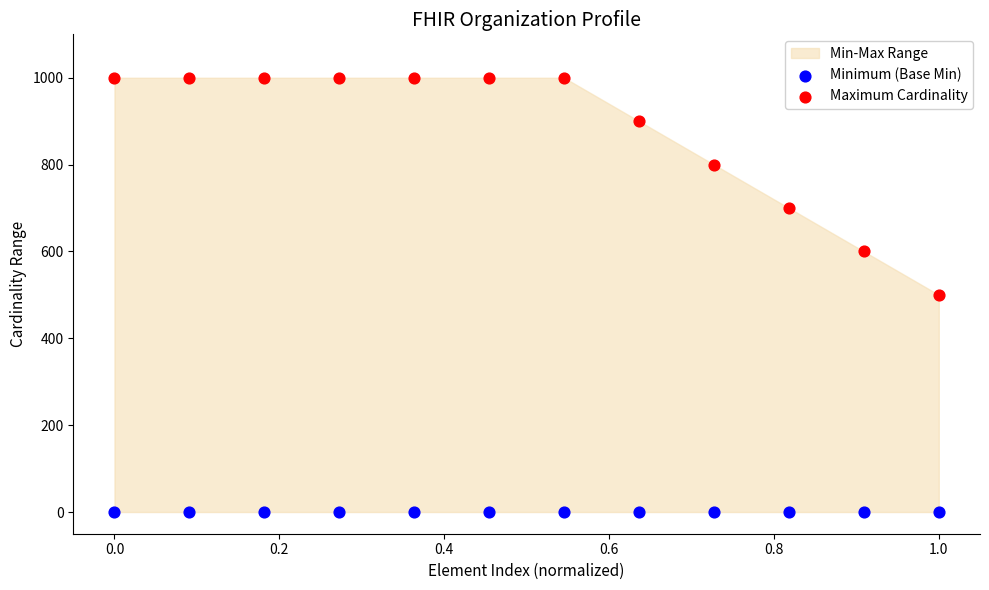

Which series reaches the minimum Y coordinate?

Minimum (Base Min)